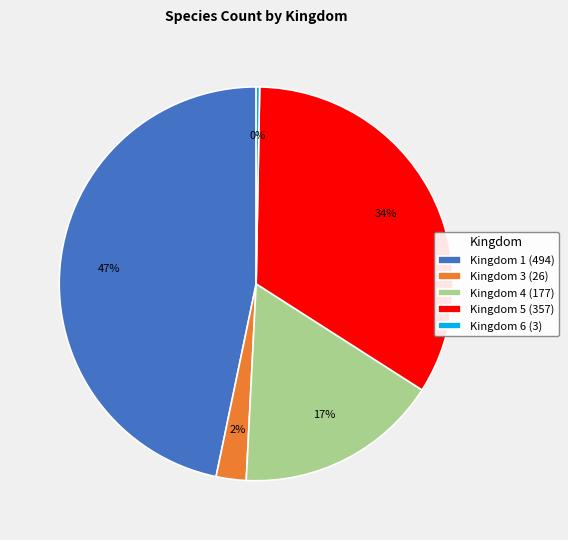

How many segments does this pie chart have?

5